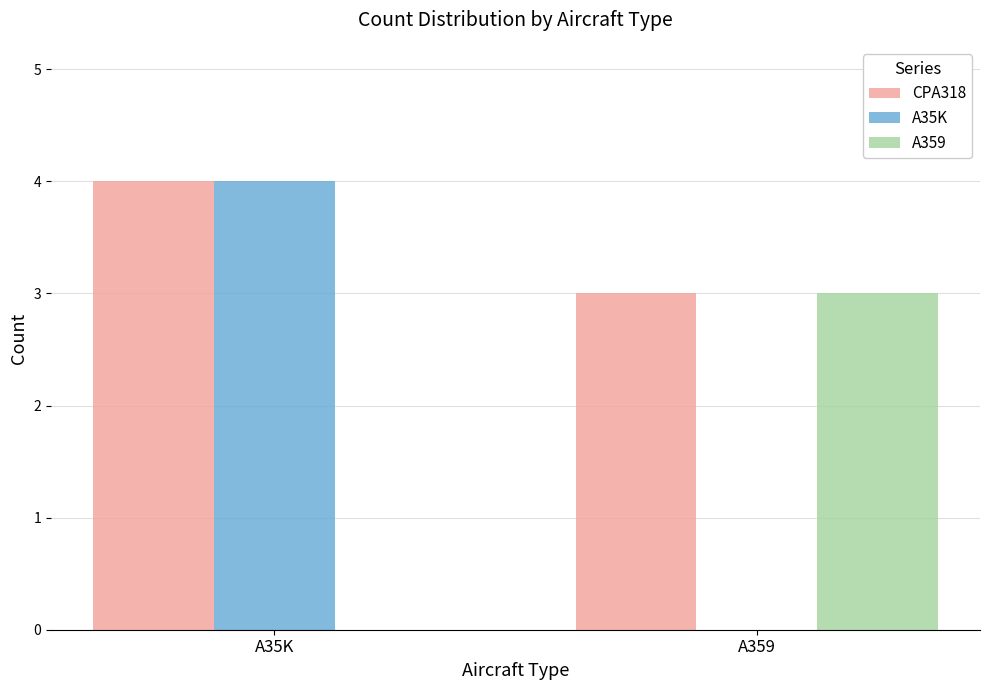

Is the value of A359 at A359 greater than the value of CPA318 at A35K?

No